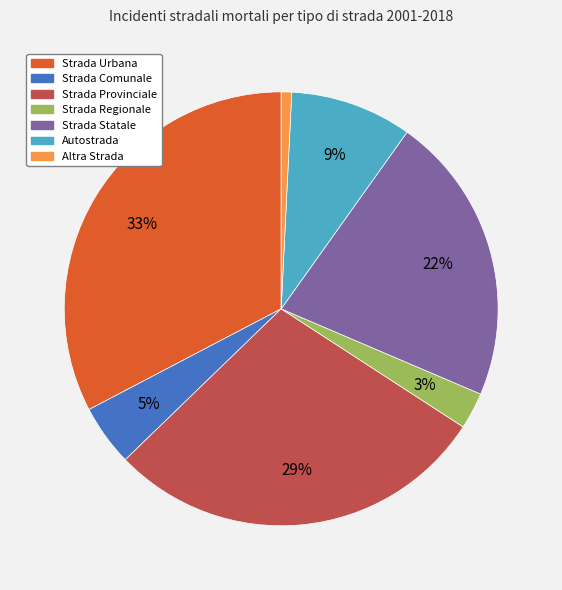

To the nearest percent, what portion does Strada Statale represent?

22%